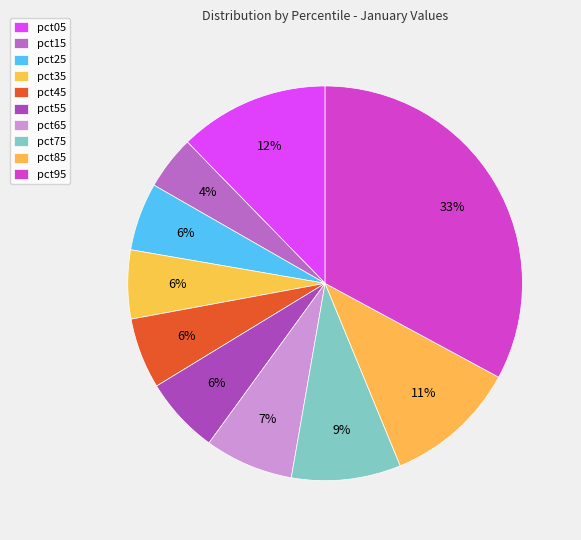

What is the largest slice in the pie chart?

pct95